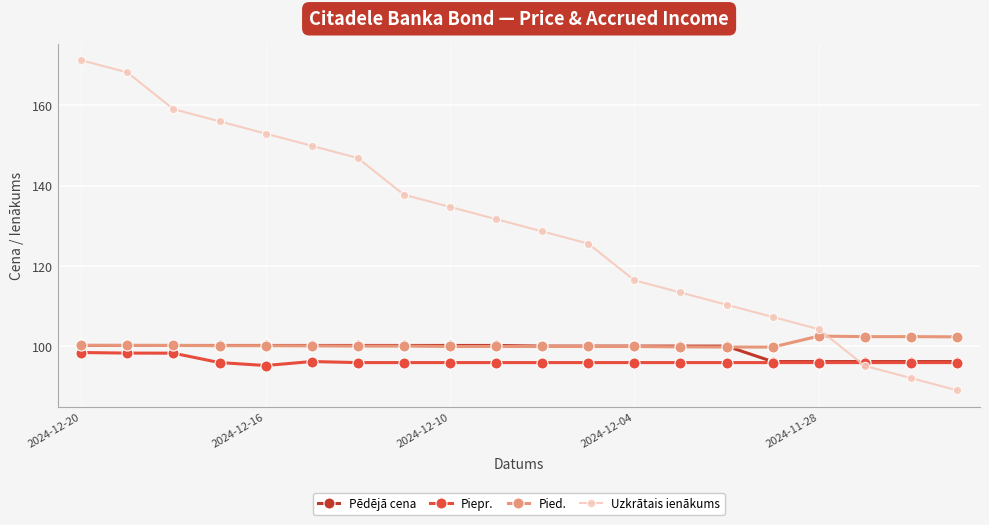

Which series has the largest total across all categories?

Uzkrātais ienākums